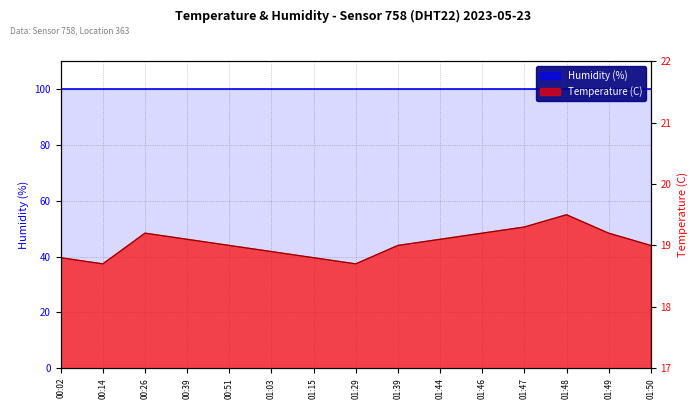

Which series has the largest total across all categories?

Humidity (%)